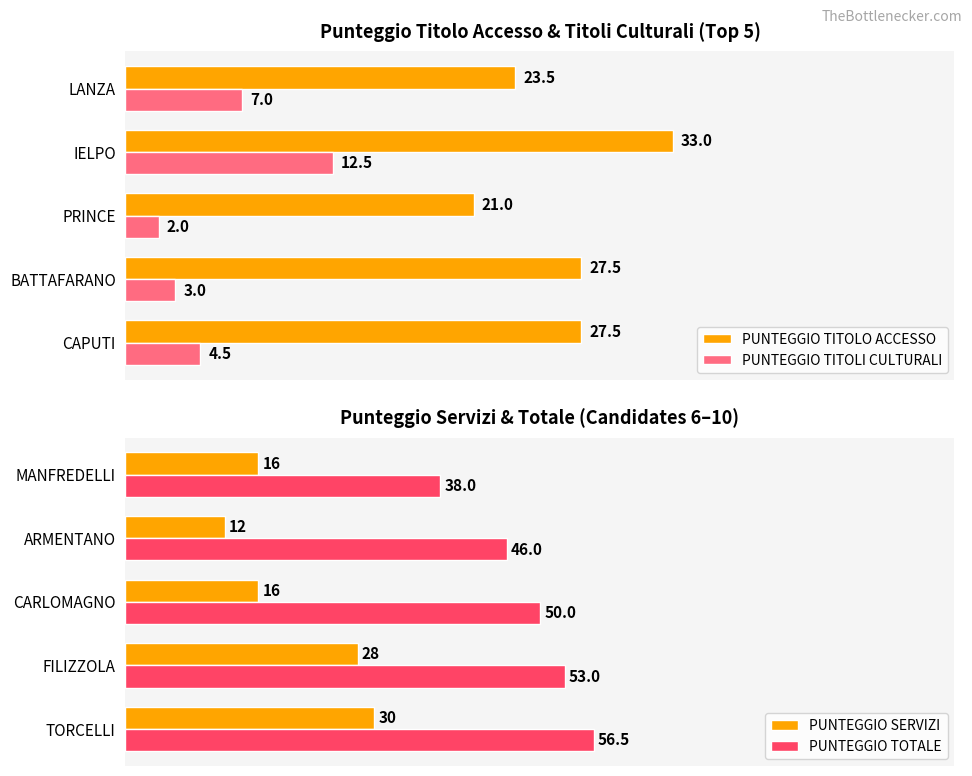

How many bars are there in total?

20